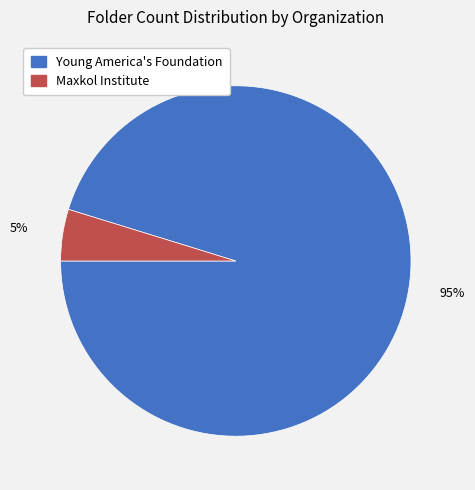

Does Young America's Foundation represent more than half of the total?

Yes